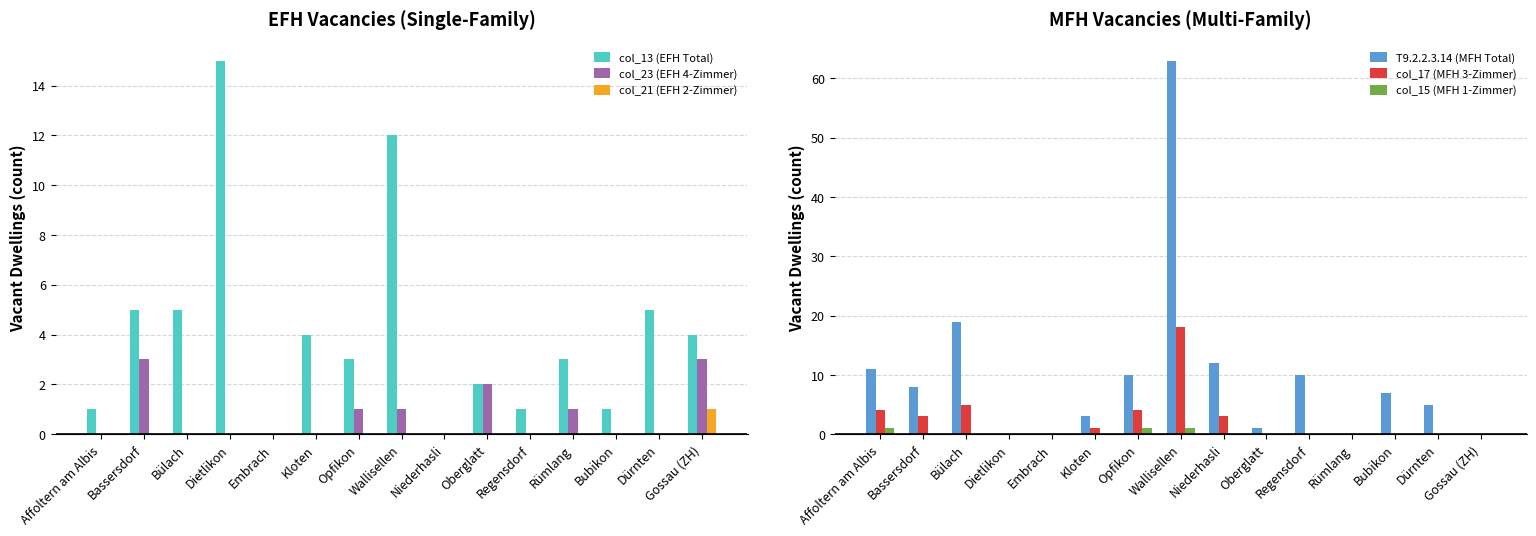

What is the difference between the highest and lowest values at Affoltern am Albis?

11